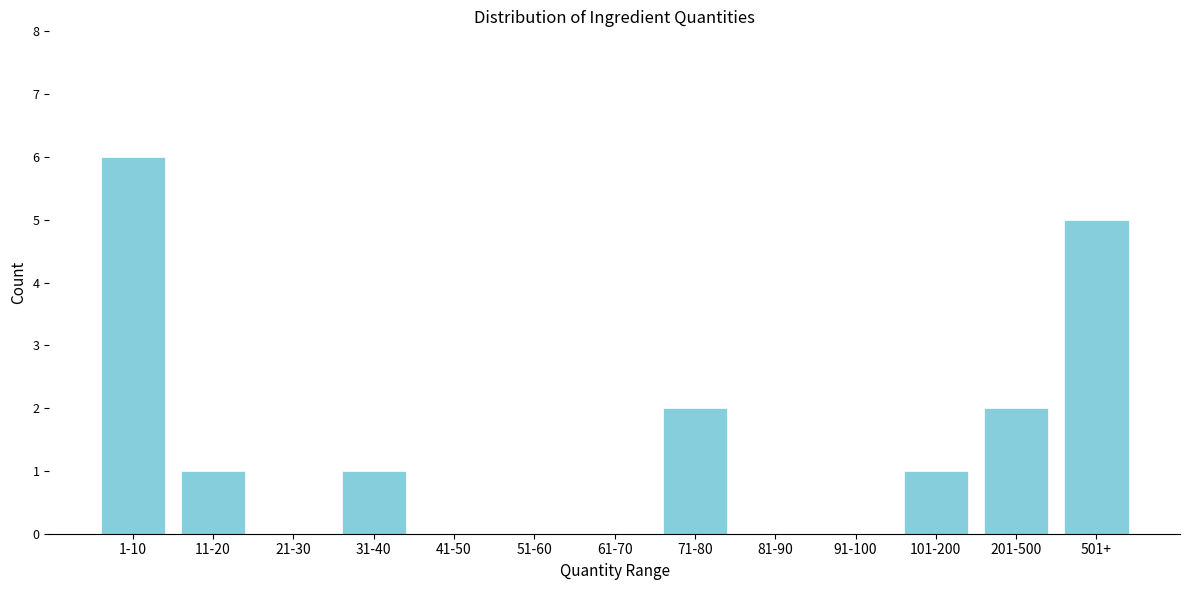

Reading left to right, what are all the values shown in this chart?

1-10=6	11-20=1	21-30=0	31-40=1	41-50=0	51-60=0	61-70=0	71-80=2	81-90=0	91-100=0	101-200=1	201-500=2	501+=5